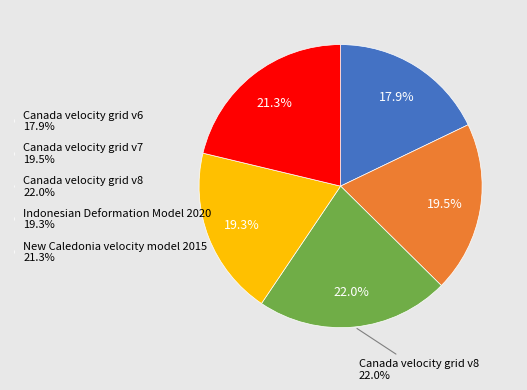

Approximately how many times larger is the value at Canada velocity grid v6 compared to Canada velocity grid v7?

0.9